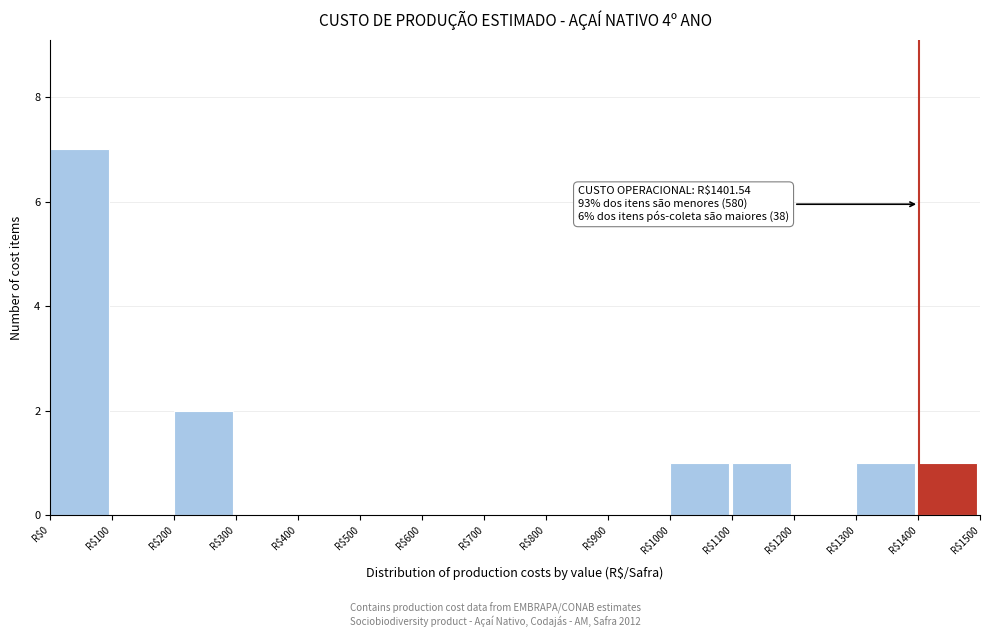

Which range on the x-axis has the tallest bar?

0 to 100